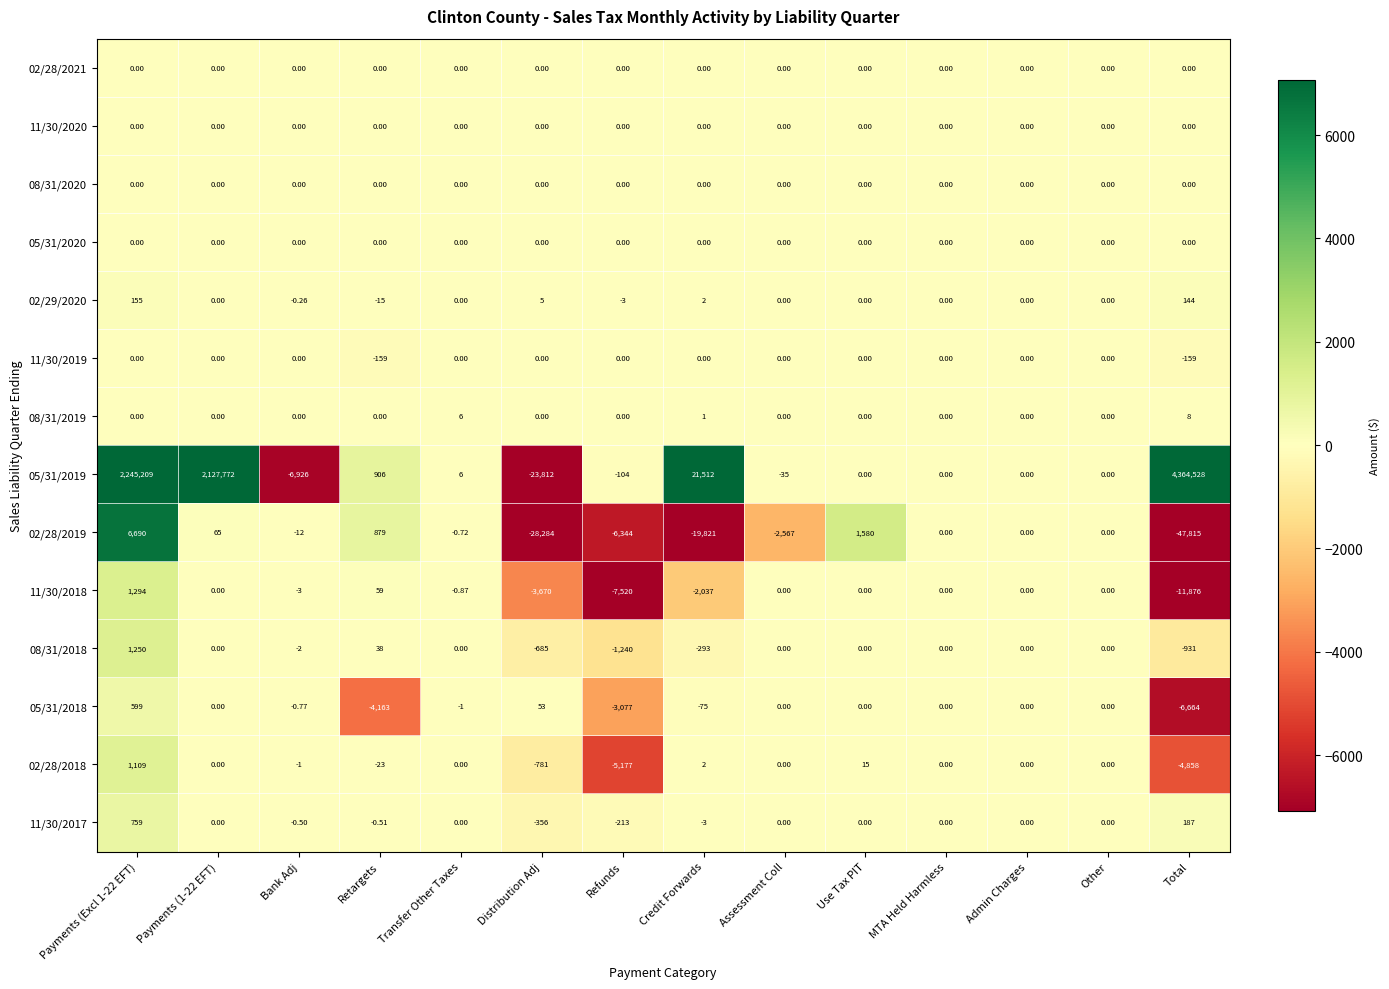

At which label does 02/28/2019 reach its minimum?

Total